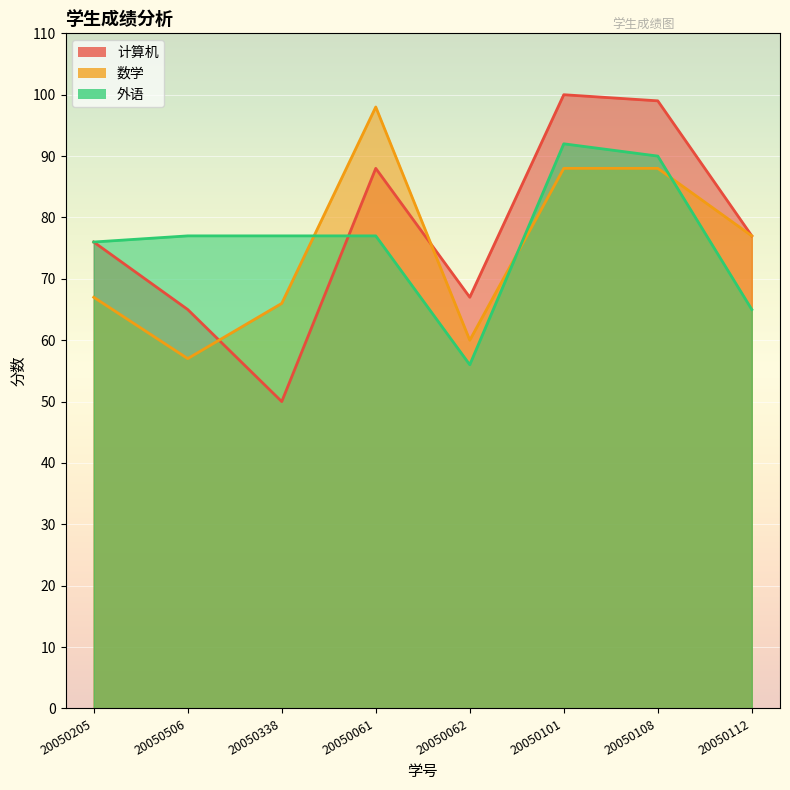

How many data points in 外语 are above 77?

2